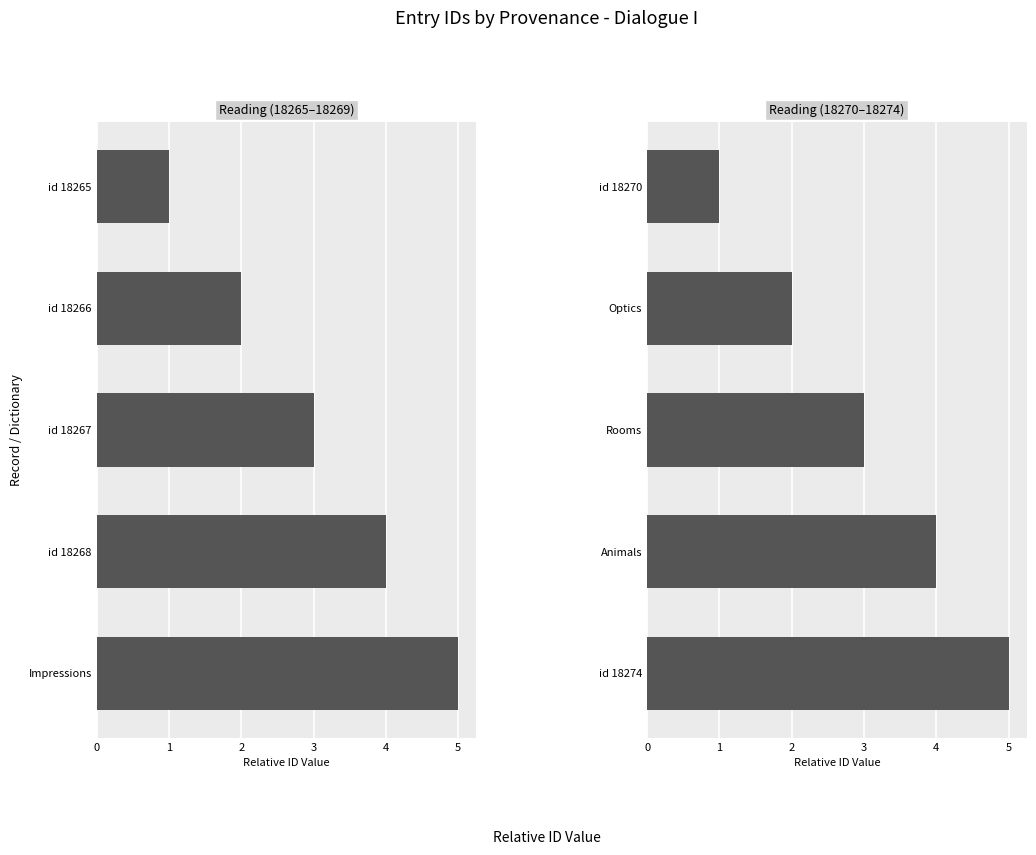

Is the value of Reading (18265–18269) at 0 greater than the value of Reading (18270–18274) at 3?

No